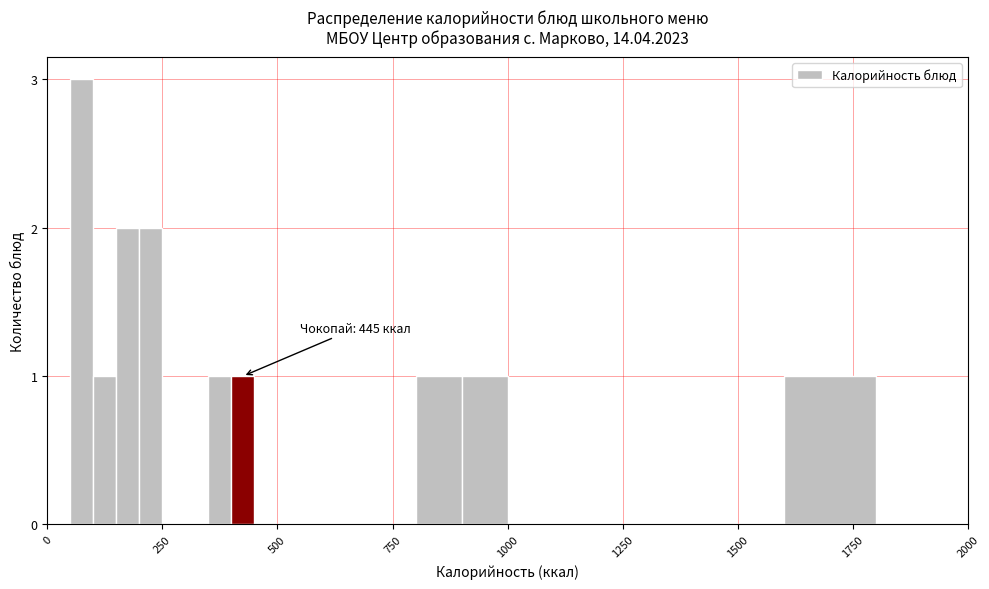

Around what value on the x-axis is the tallest bar? Give the approximate position of its centre, as read against the axis.

100